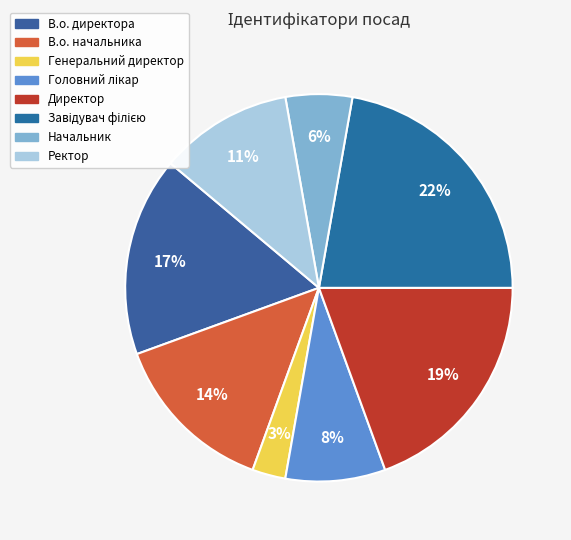

To the nearest percent, what portion does В.о. директора represent?

17%